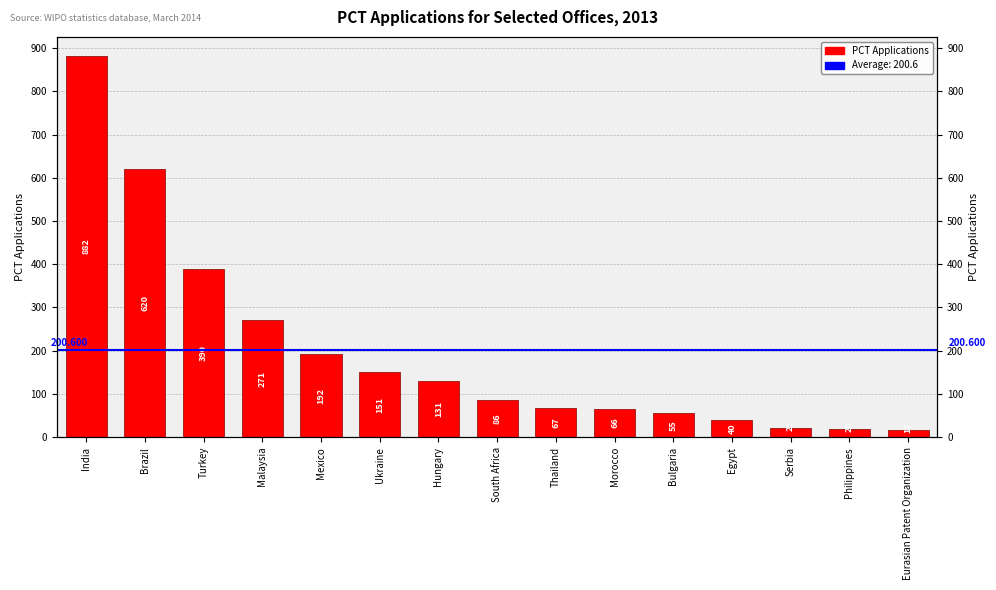

Rank the categories by value from highest to lowest.

India, Brazil, Turkey, Malaysia, Mexico, Ukraine, Hungary, South Africa, Thailand, Morocco, Bulgaria, Egypt, Serbia, Philippines, Eurasian Patent Organization